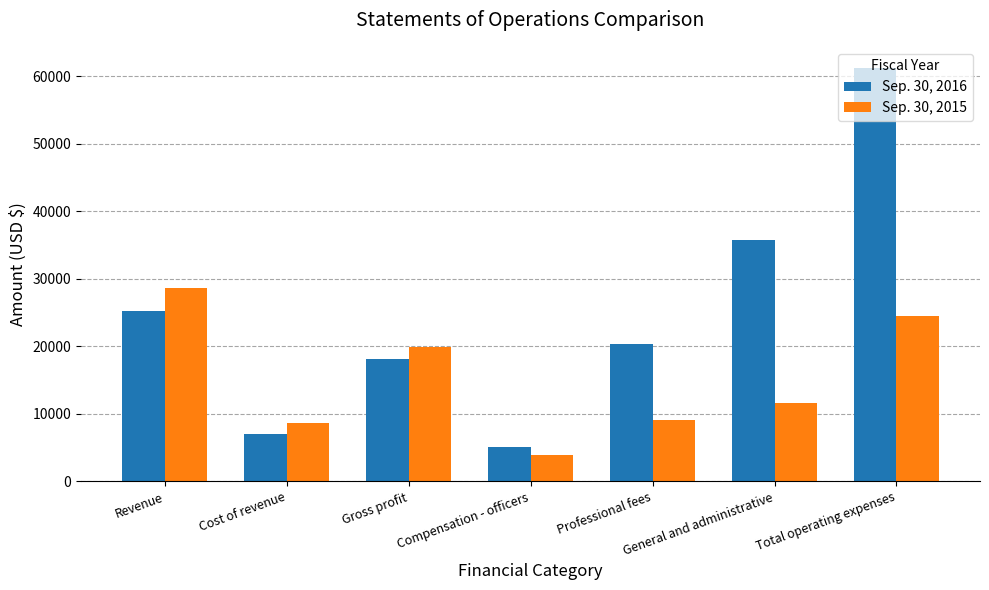

What value does the Sep. 30, 2016 series have at Revenue, to the nearest 50?

25200